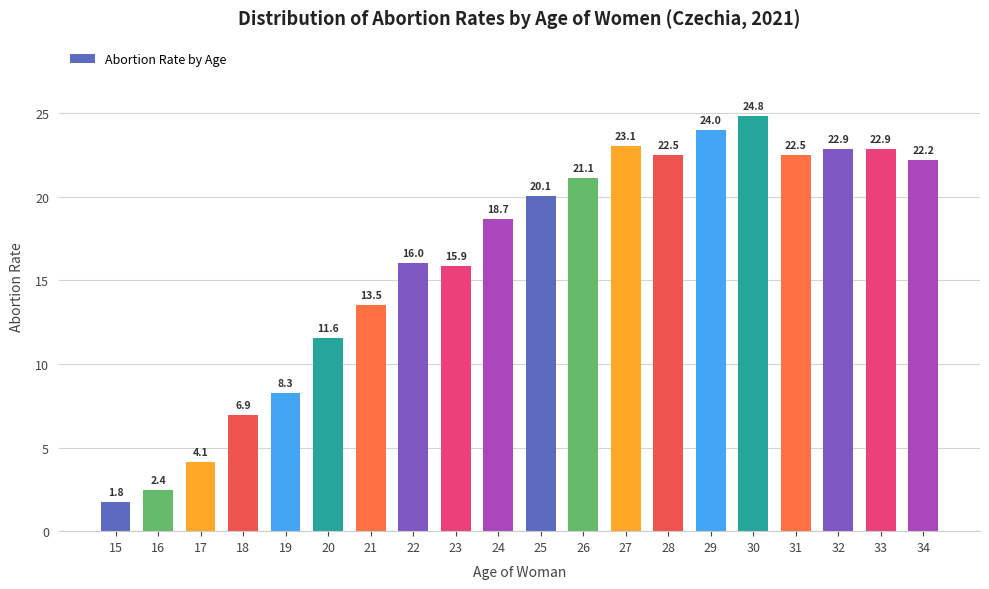

Reading left to right, transcribe all the data shown in this chart.

1.8	2.4	4.1	6.9	8.3	11.6	13.5	16.0	15.9	18.7	20.1	21.1	23.1	22.5	24.0	24.8	22.5	22.9	22.9	22.2